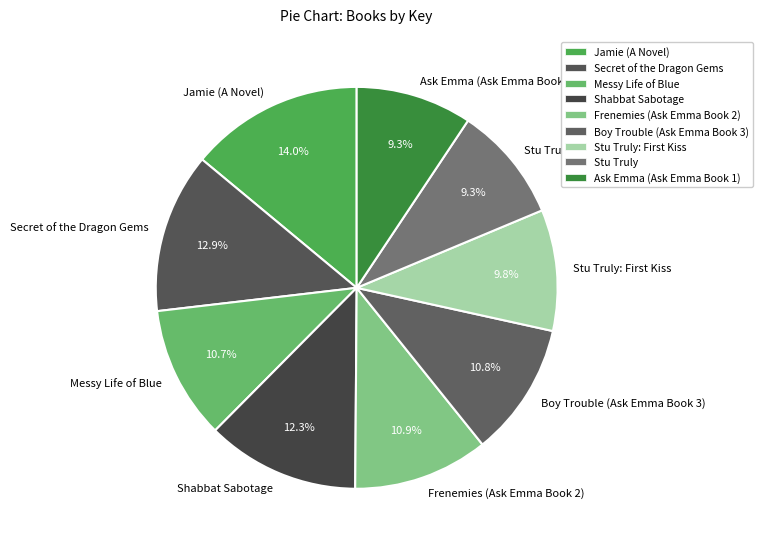

What percentage is NOT represented by Boy Trouble (Ask Emma Book 3)?

89.2%